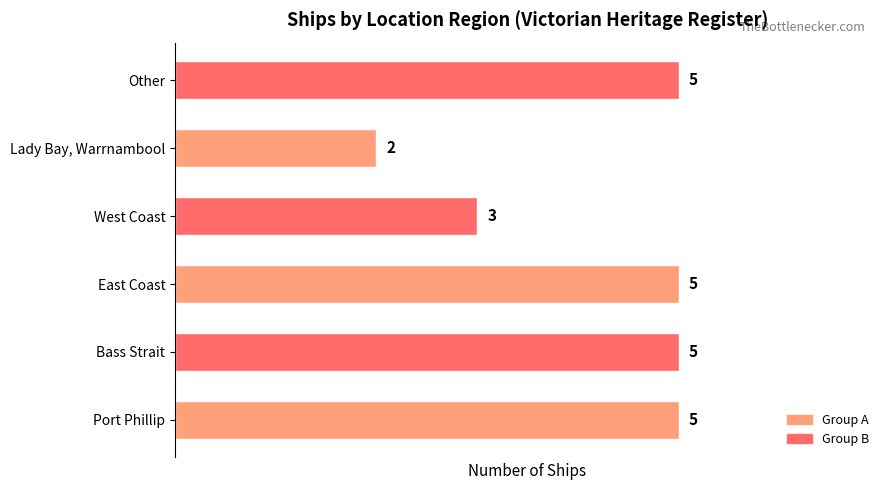

The chart shows a value of 1 at West Coast. True or false?

False